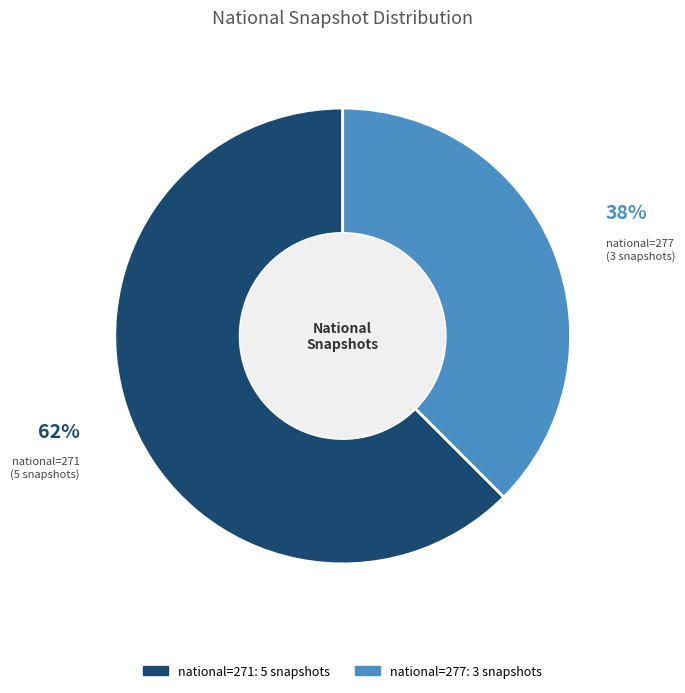

To the nearest percent, what is the average slice percentage?

50%